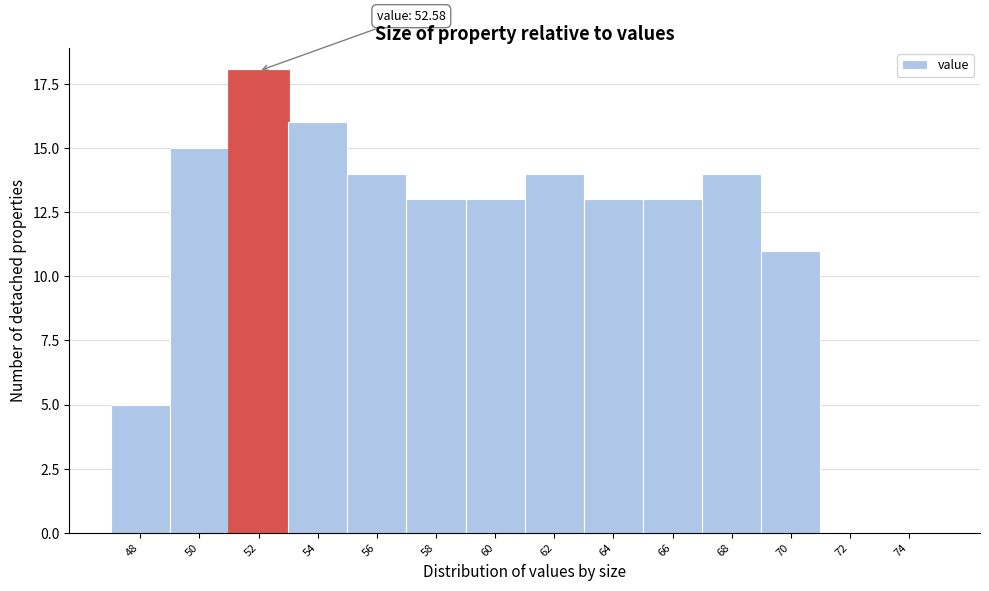

Reading left to right, extract all data points from this chart.

48=5	50=15	52=18	54=16	56=14	58=13	60=13	62=14	64=13	66=13	68=14	70=11	72=0	74=0